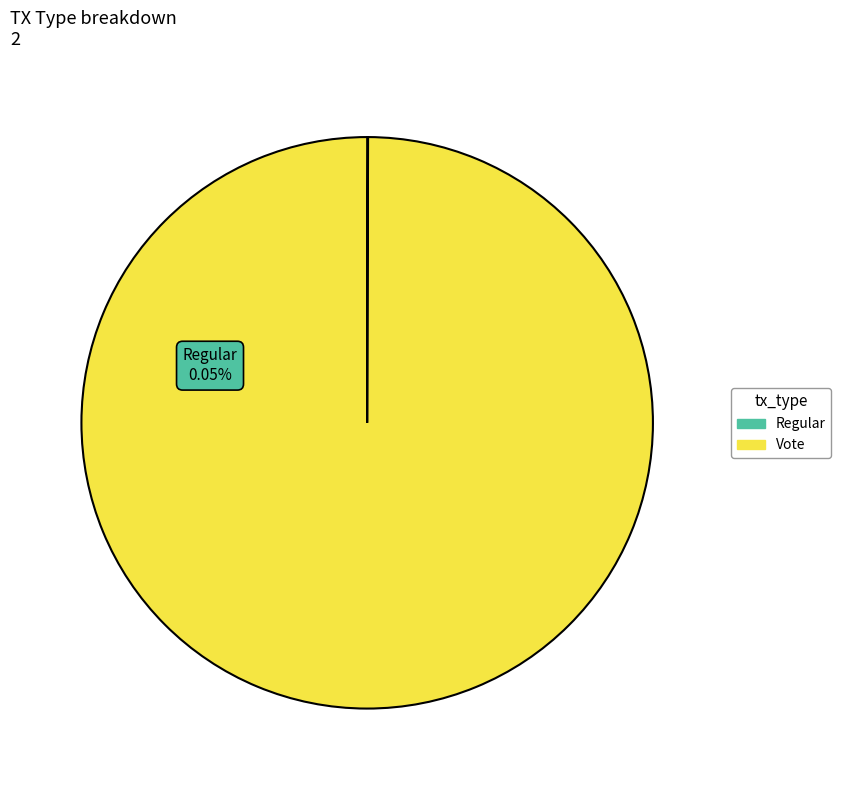

What is the largest slice in the pie chart?

Vote